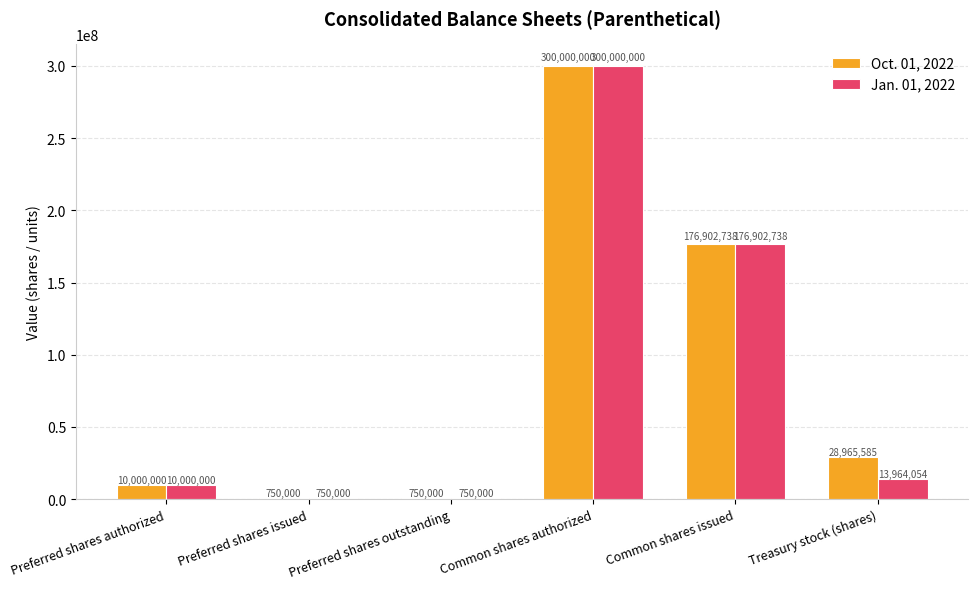

What is the difference between the Oct. 01, 2022 values at Common shares authorized and Preferred shares outstanding?

299250000